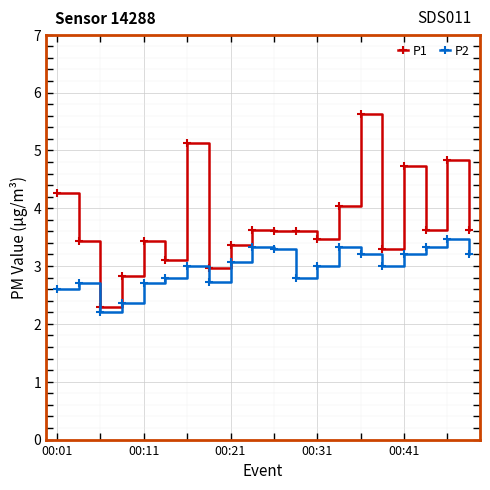

What is the smallest value displayed?

2.2